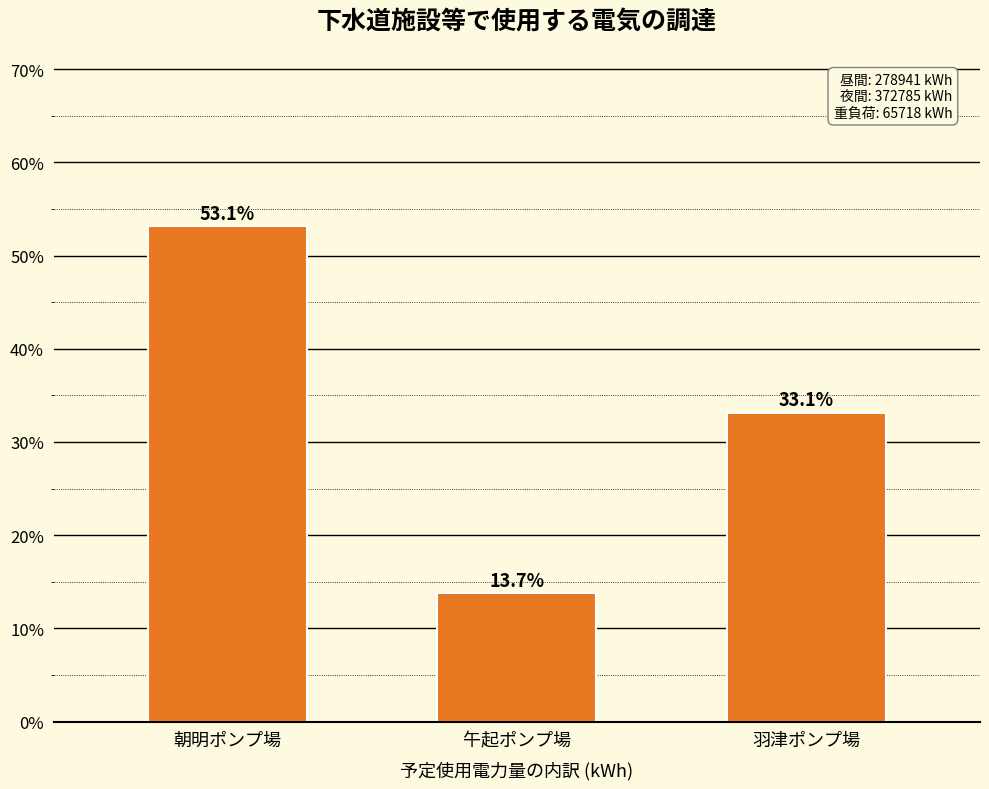

The value at 朝明ポンプ場 is 77.1. True or false?

False